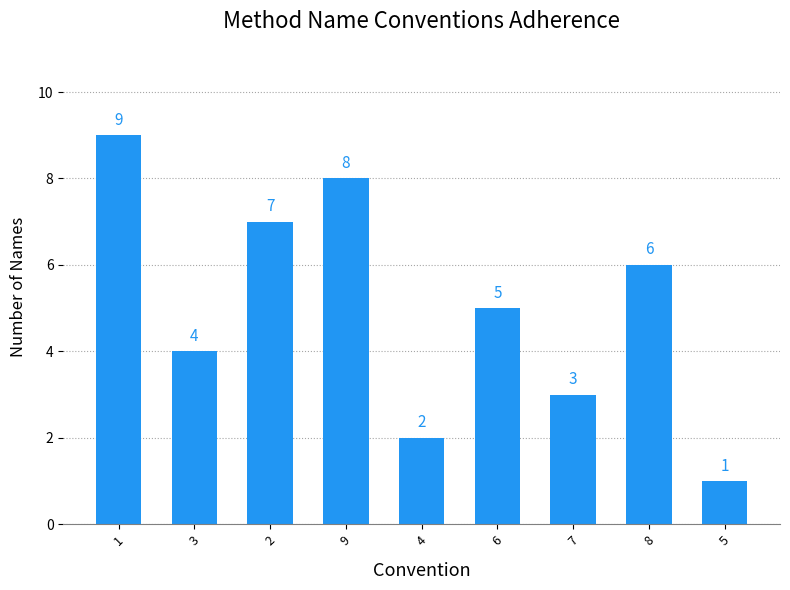

What is the difference between the maximum and minimum values?

8